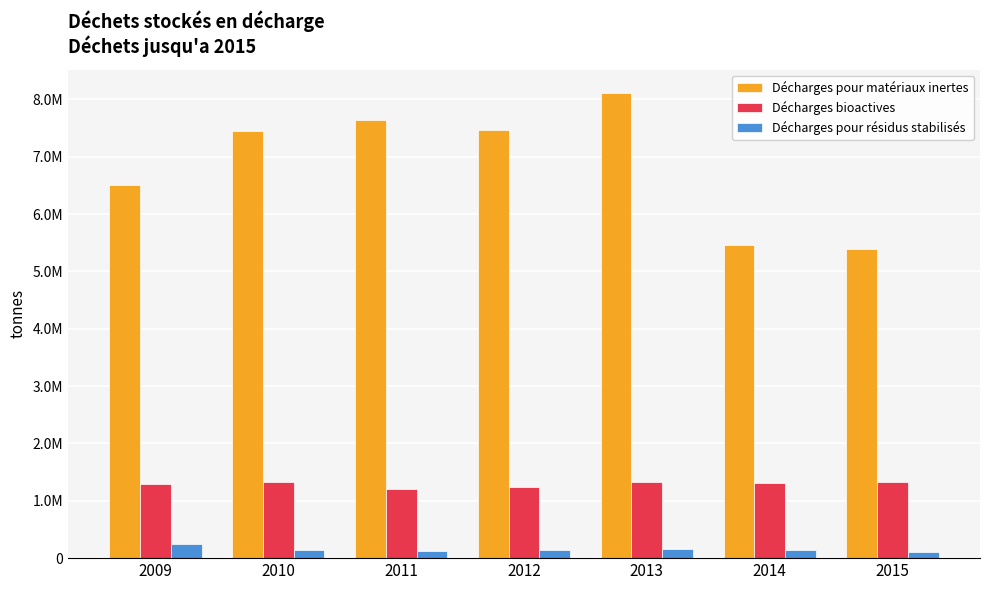

What is the difference between the highest and lowest values at 2014?

5311137